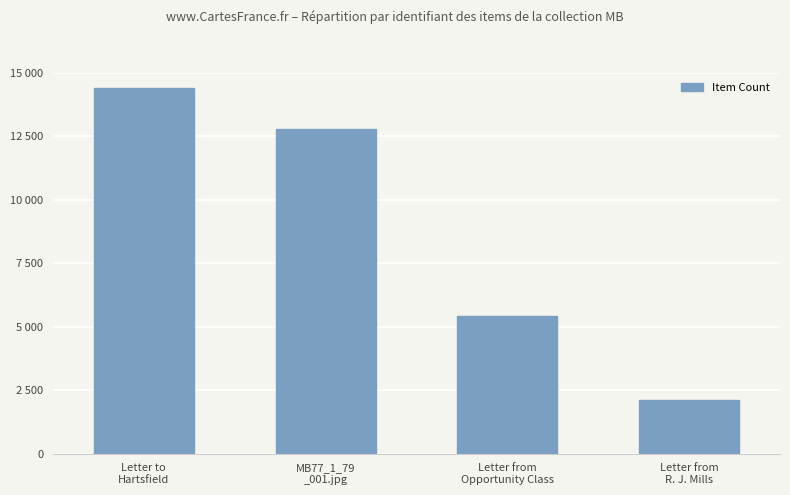

What is the ratio of the value at Letter from
Opportunity Class to the value at Letter to
Hartsfield?

0.4